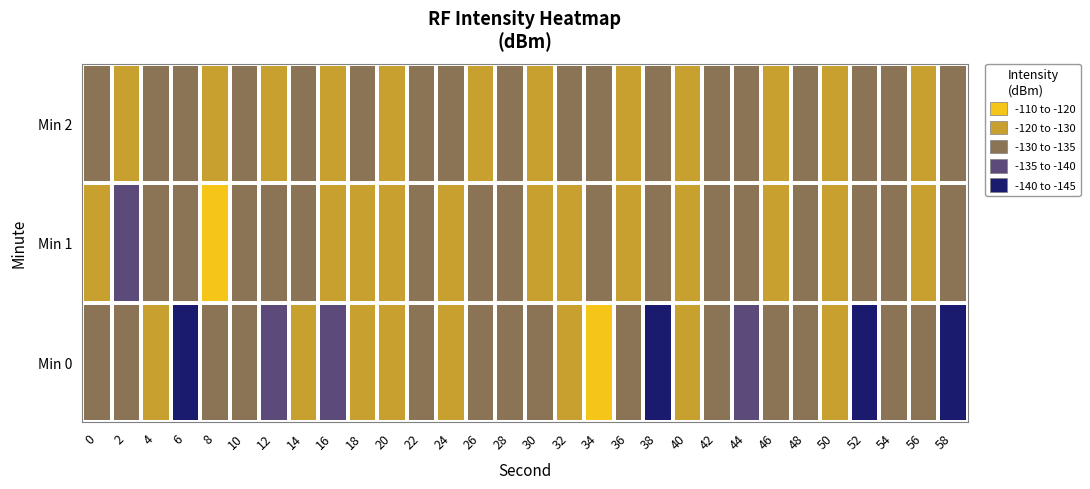

What is the minimum value shown in the chart?

-145.0